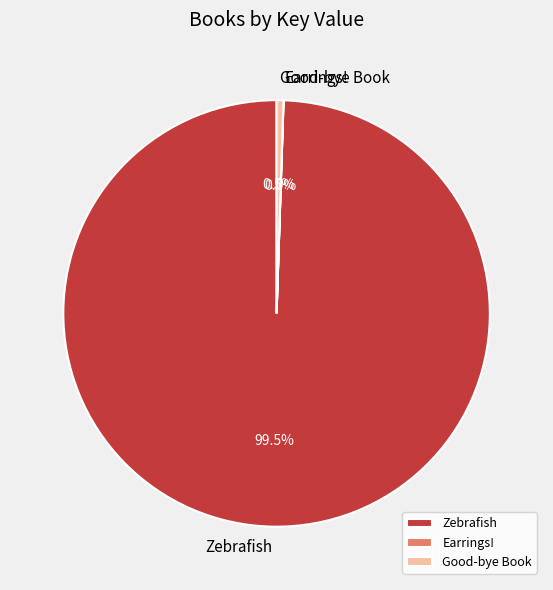

How much of the chart is everything except Zebrafish?

0.5%